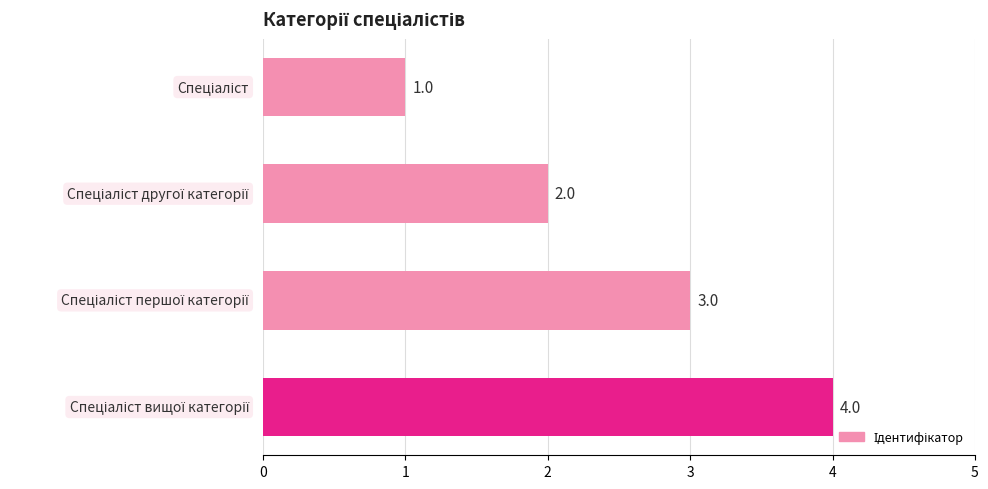

What is the maximum value shown in the chart?

4